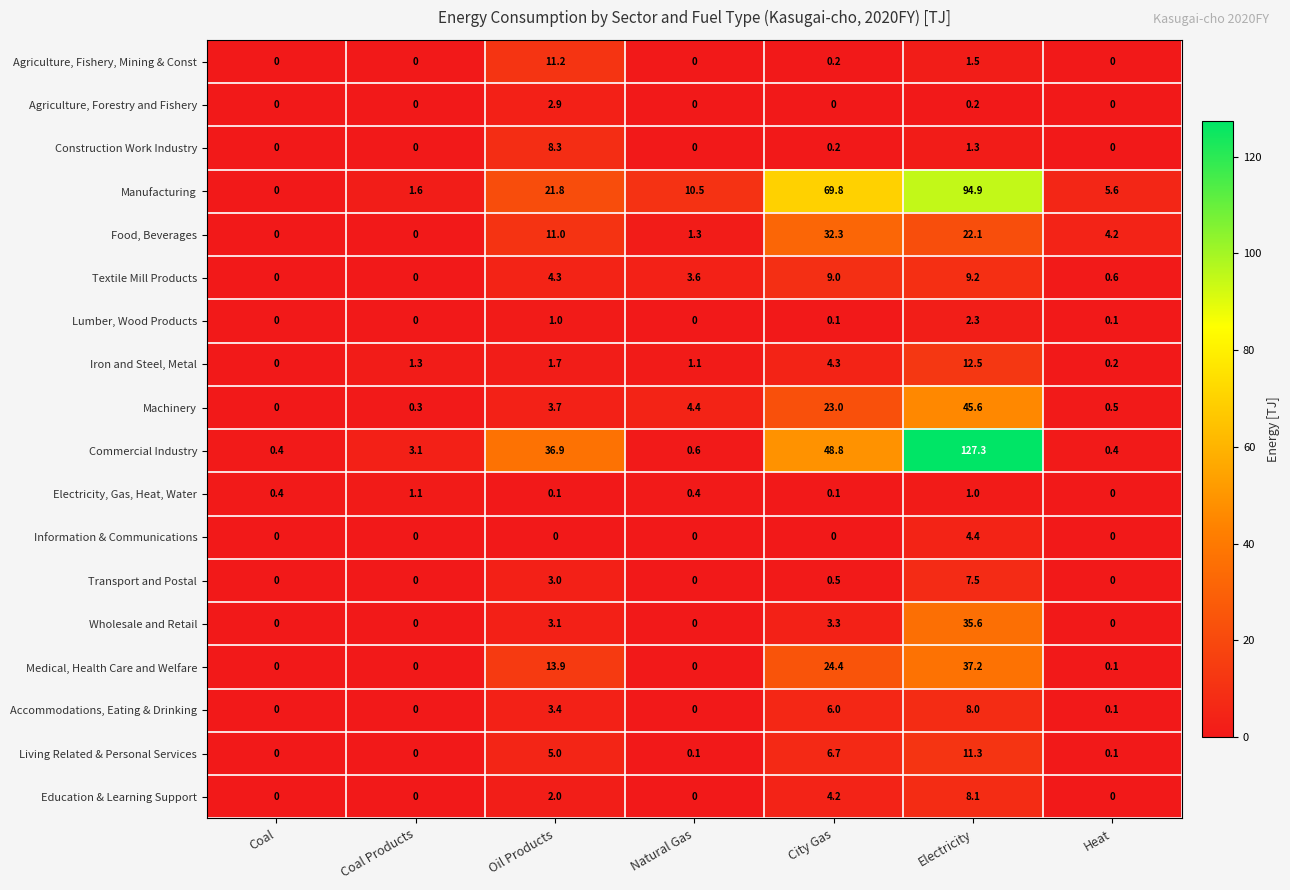

At how many categories does at least one series exceed 109?

1